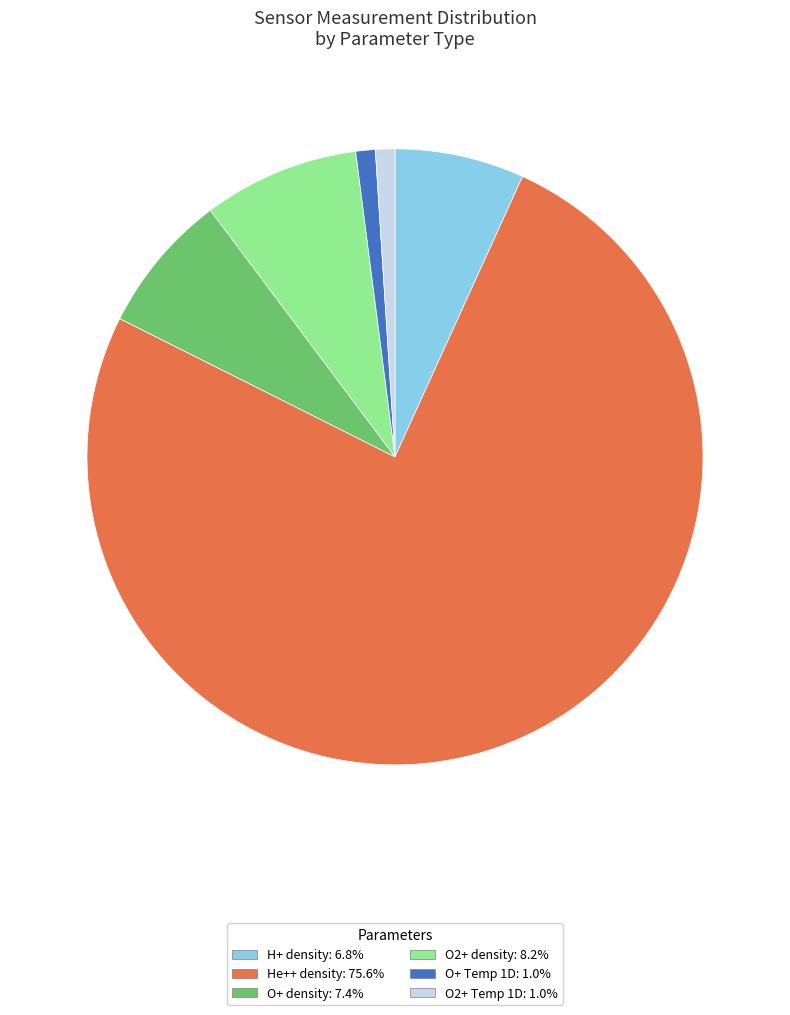

Does any single category account for the majority?

Yes